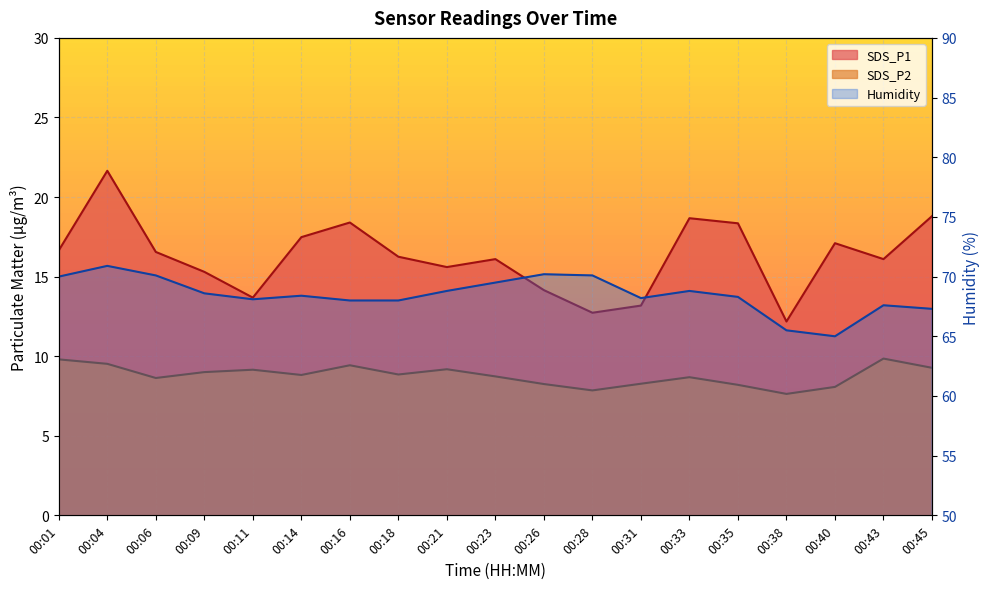

At which label does Humidity reach its peak?

00:04